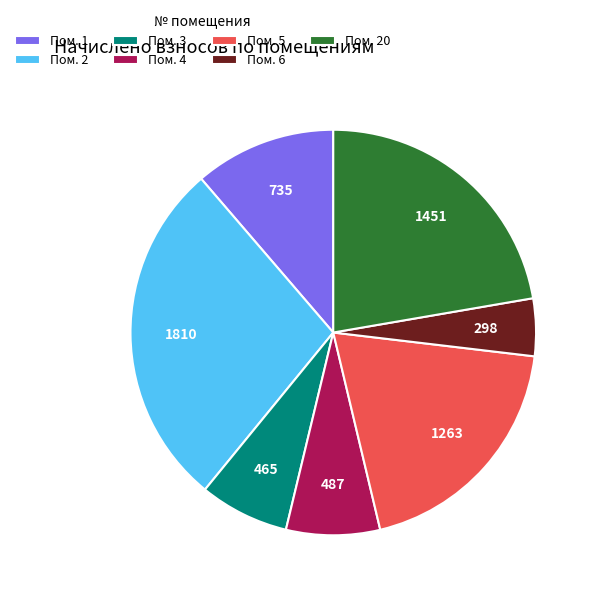

How many slices are in this pie chart?

7